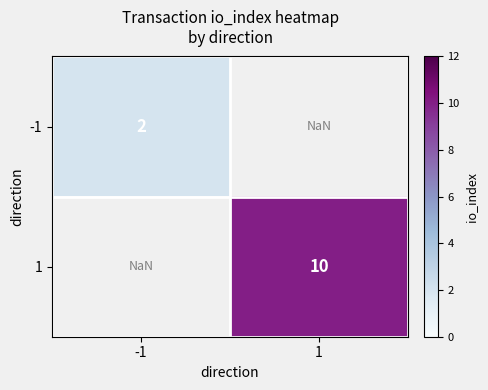

True or false: -1 has a value of 2.0 at -1.

True